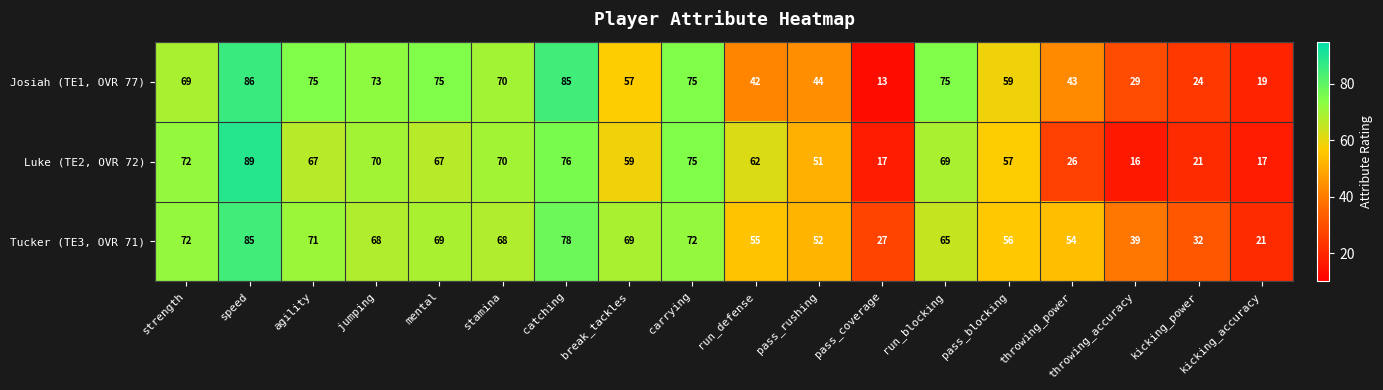

The value of Tucker (TE3, OVR 71) at strength is 72. True or false?

True